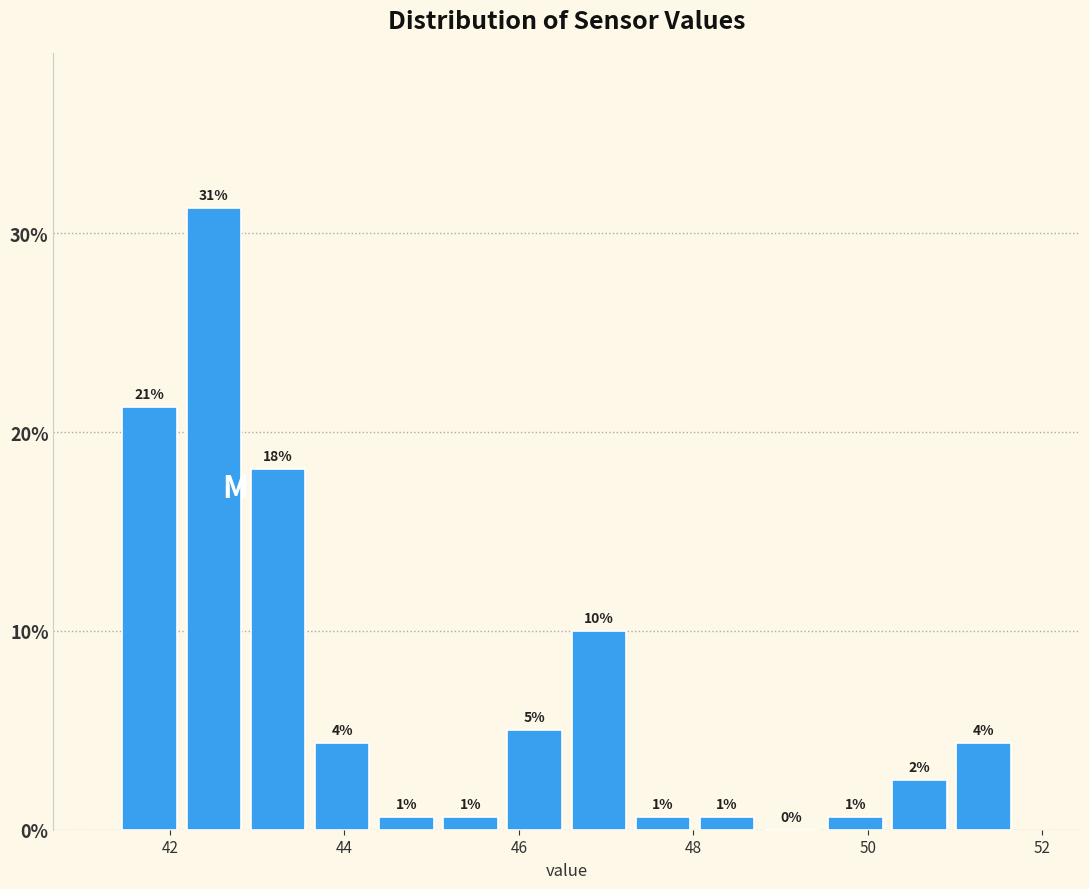

Read against the x-axis, roughly where is the centre of the tallest bar?

42.6